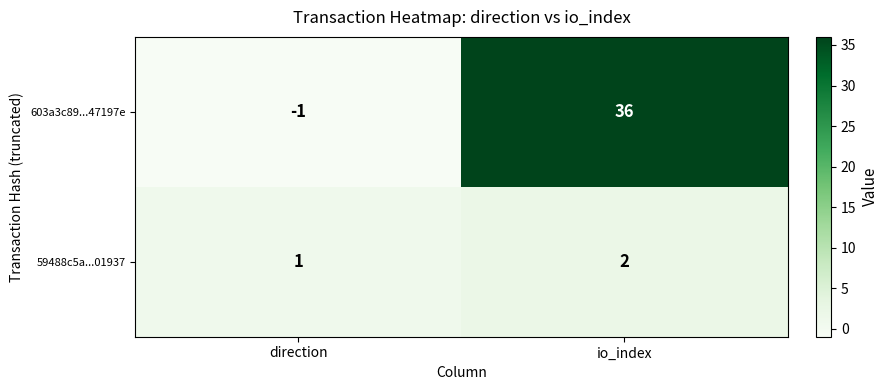

Where is 603a3c89...47197e nearest to the value 17?

direction